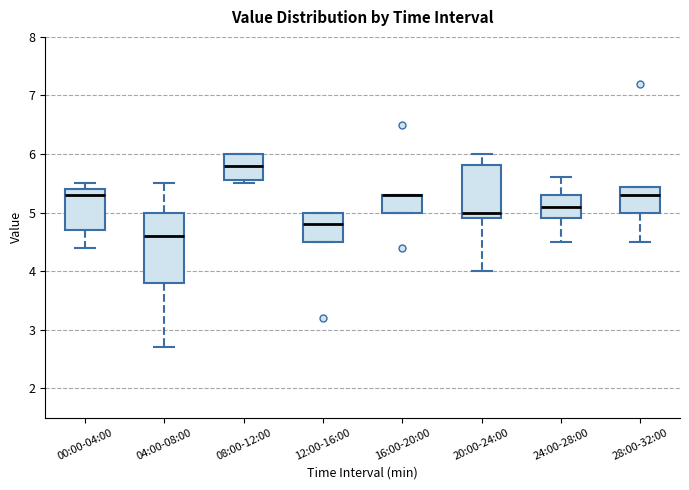

Reading left to right, transcribe this box plot: for each box, give where its median line is, the range the box spans, and where its two whiskers end, as read against the y-axis. The values are not printed on the chart, so give them approximately, as read against the axis.

00:00-04:00: median 5.3, box 4.7 to 5.4, whiskers 4.4 to 5.5
04:00-08:00: median 4.6, box 3.8 to 5.0, whiskers 2.7 to 5.5
08:00-12:00: median 5.8, box 5.6 to 6.0, whiskers 5.5 to 6.0
12:00-16:00: median 4.8, box 4.5 to 5.0, whiskers 4.5 to 5.0
16:00-20:00: median 5.3 (drawn on the box's upper edge), box 5.0 to 5.3, whiskers 5.0 to 5.3
20:00-24:00: median 5.0, box 4.9 to 5.8, whiskers 4.0 to 6.0
24:00-28:00: median 5.1, box 4.9 to 5.3, whiskers 4.5 to 5.6
28:00-32:00: median 5.3, box 5.0 to 5.4, whiskers 4.5 to 5.4